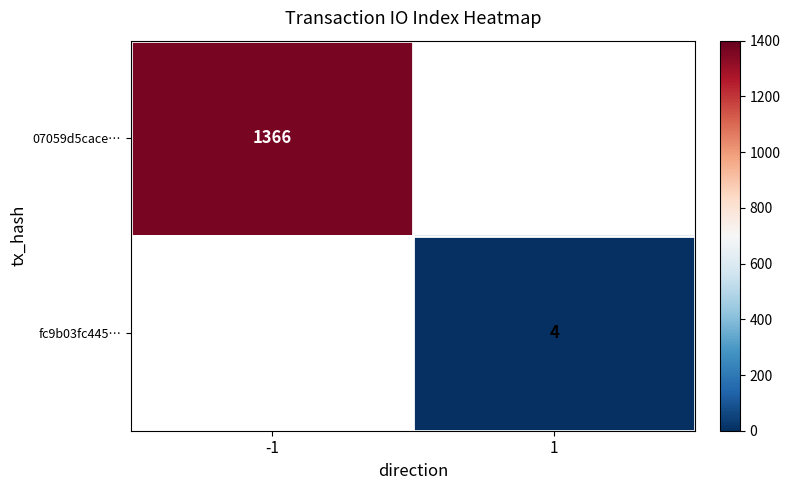

How many values in fc9b03fc445… are above zero?

1